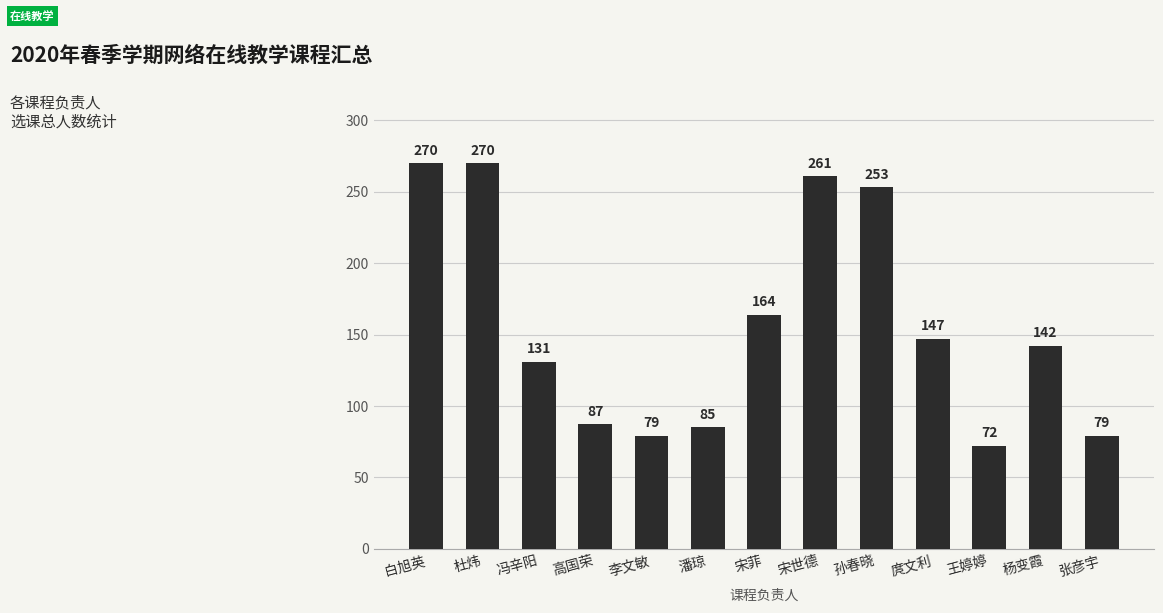

What is the smallest value displayed?

72